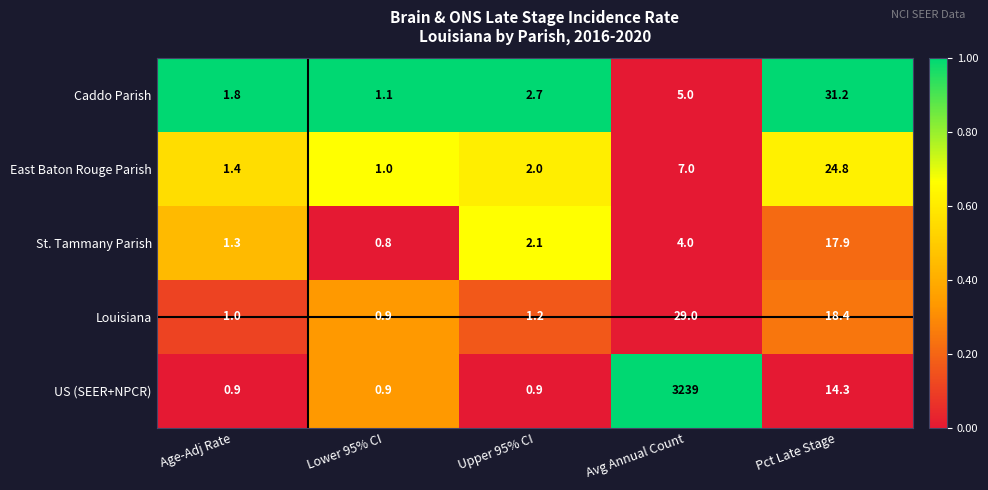

At which category is the sum across all series the highest?

Avg Annual Count